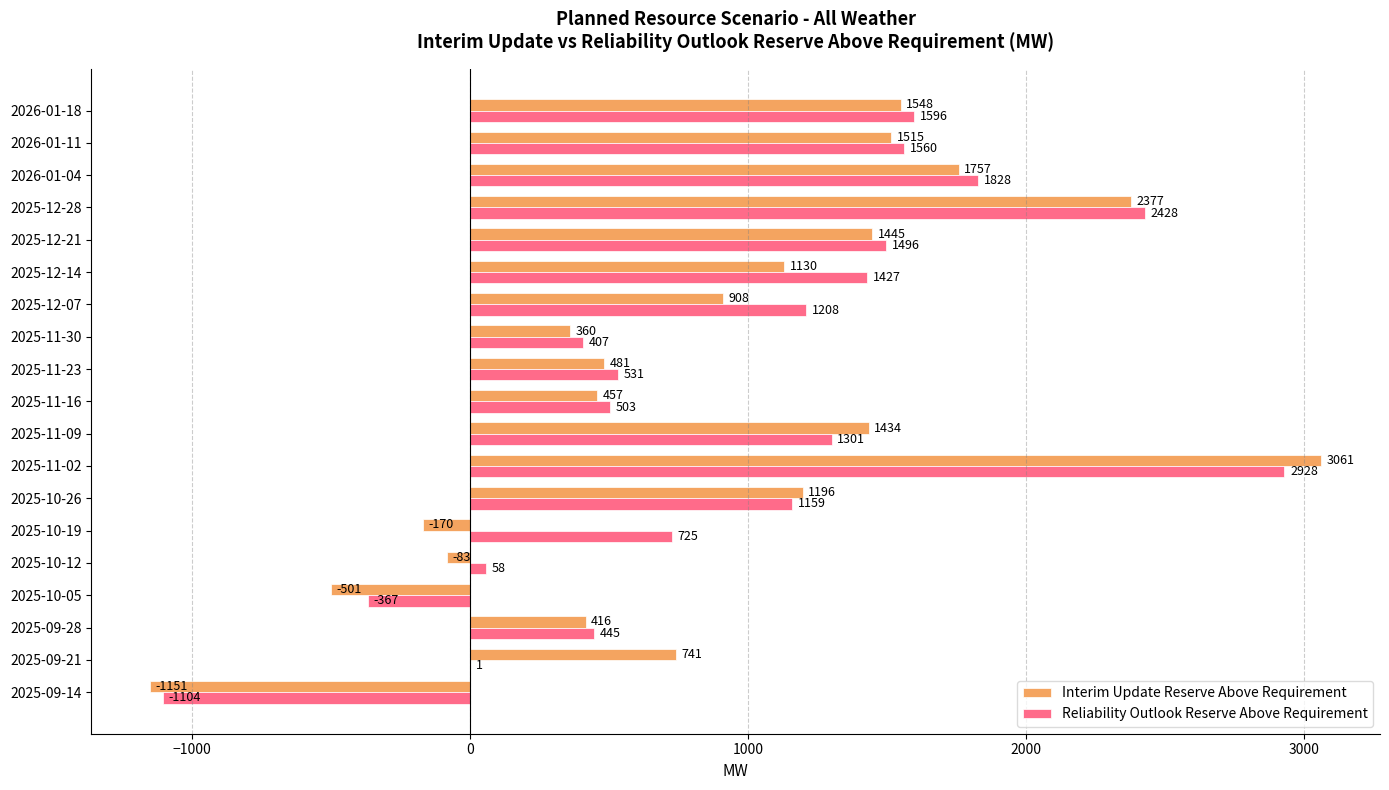

How many series are shown in this chart?

2